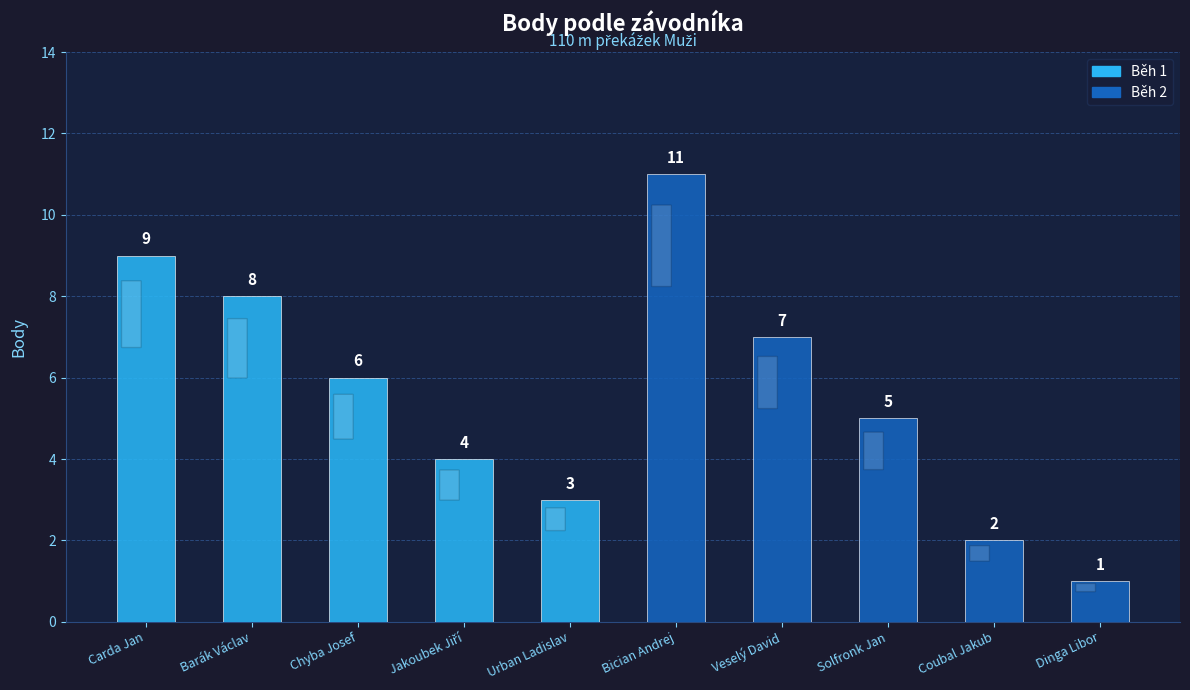

Which category has the highest value across all series?

Bician Andrej